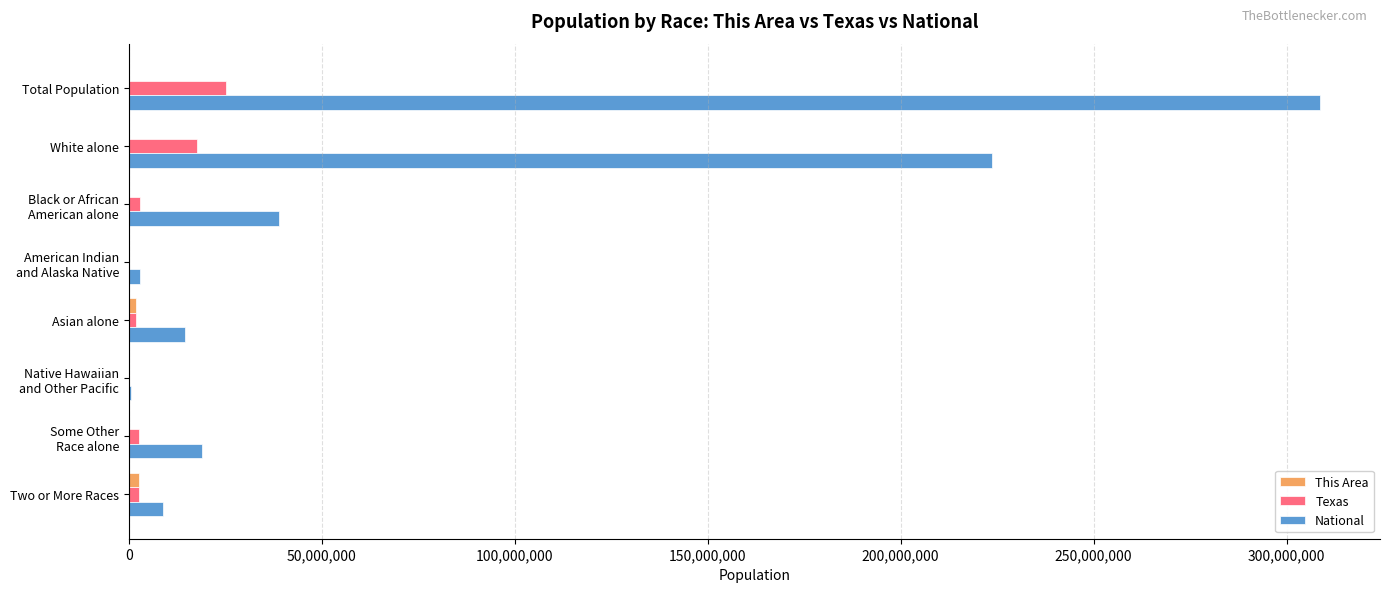

What is the maximum value shown in the chart?

308745538